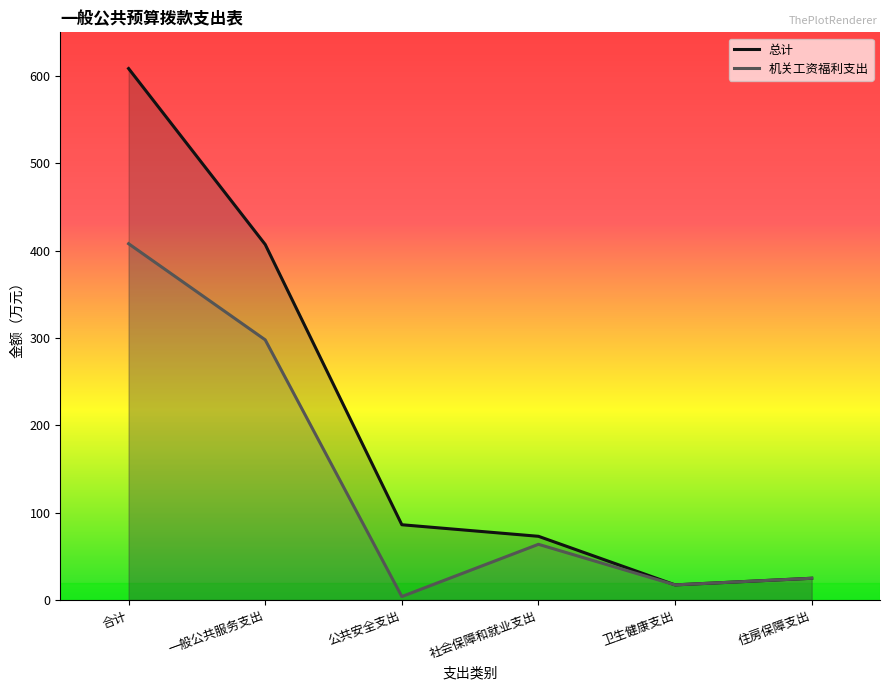

The 总计 series shows 86.2 at 公共安全支出. True or false?

True